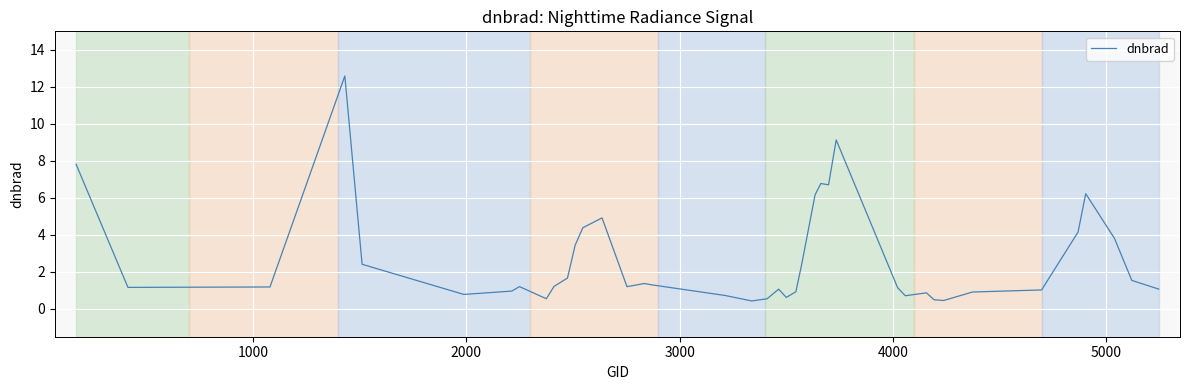

What is the maximum value shown in the chart?

12.6